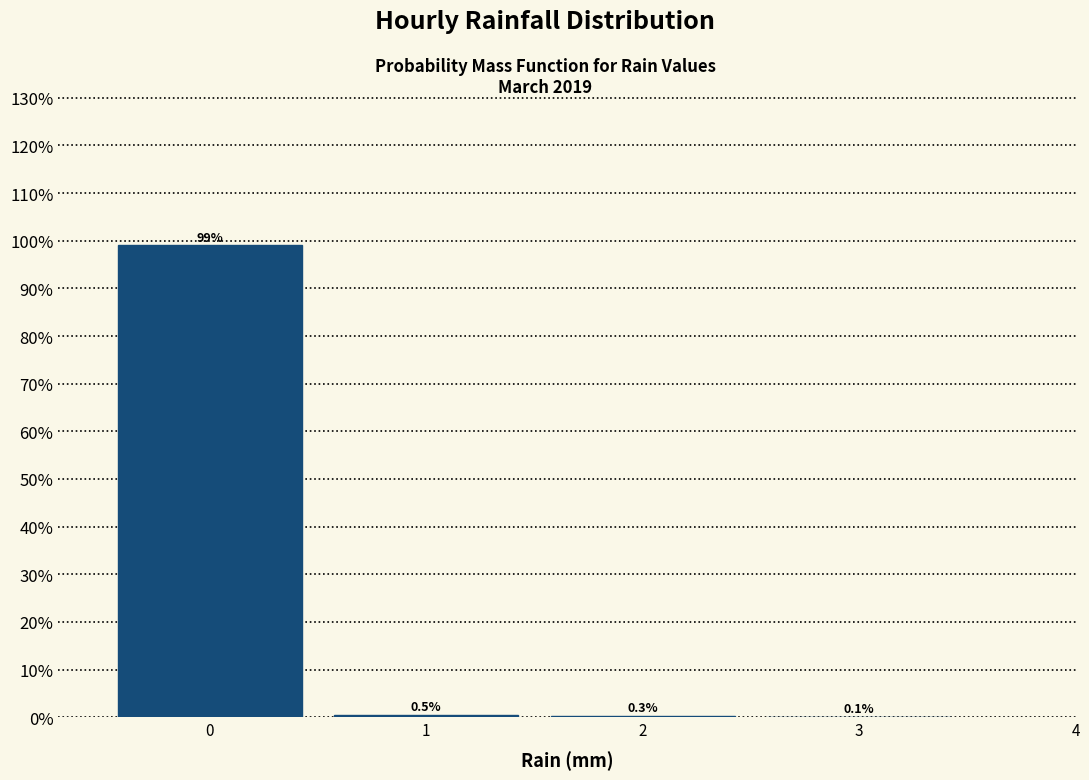

Reading left to right, transcribe this chart: for each bar, give the range it covers on the x-axis and its height.

-0.5 to 0.5: 99.1
0.5 to 1.5: 0.5
1.5 to 2.5: 0.3
2.5 to 3.5: 0.1